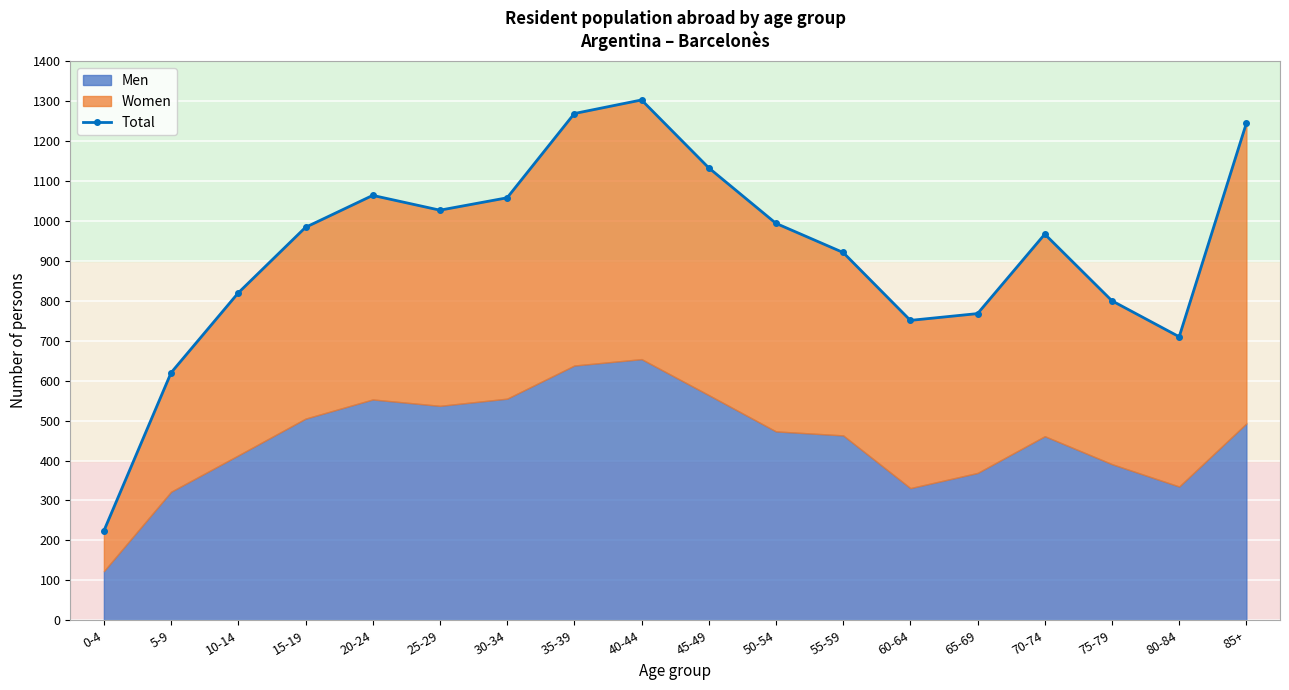

How many interior local valleys (lower than both neighbors) does the data have?

3